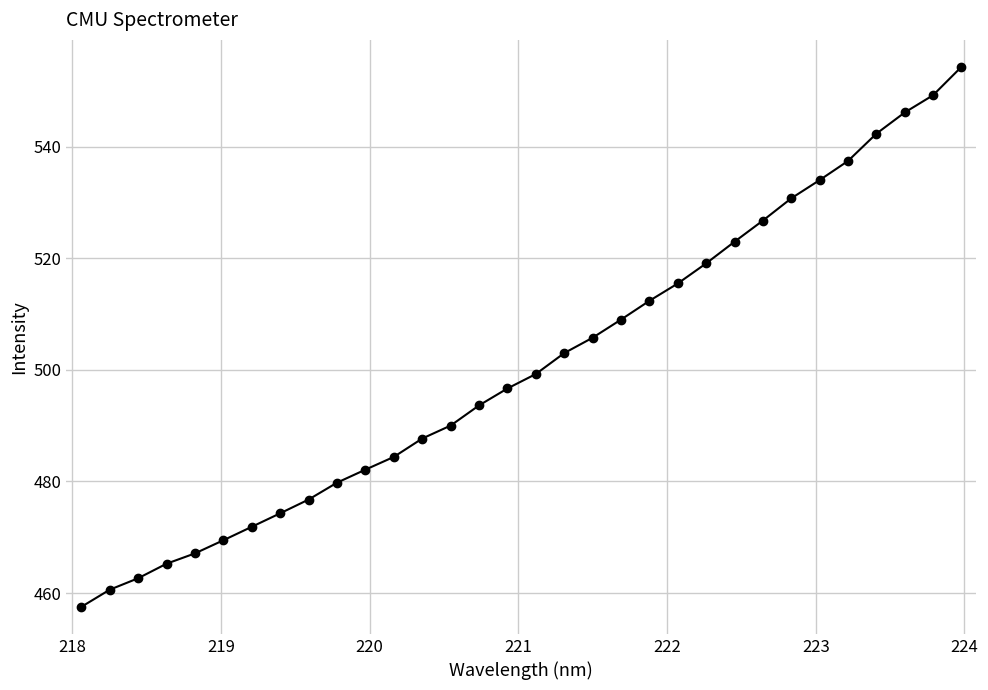

How many distinct data groups are displayed?

1